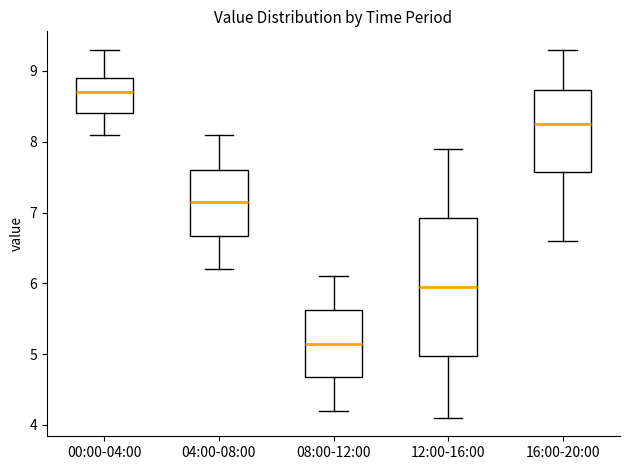

Where does the lower whisker of the box for 04:00-08:00 end on the y-axis? The values are not printed on the chart, so give them approximately, as read against the axis.

6.2